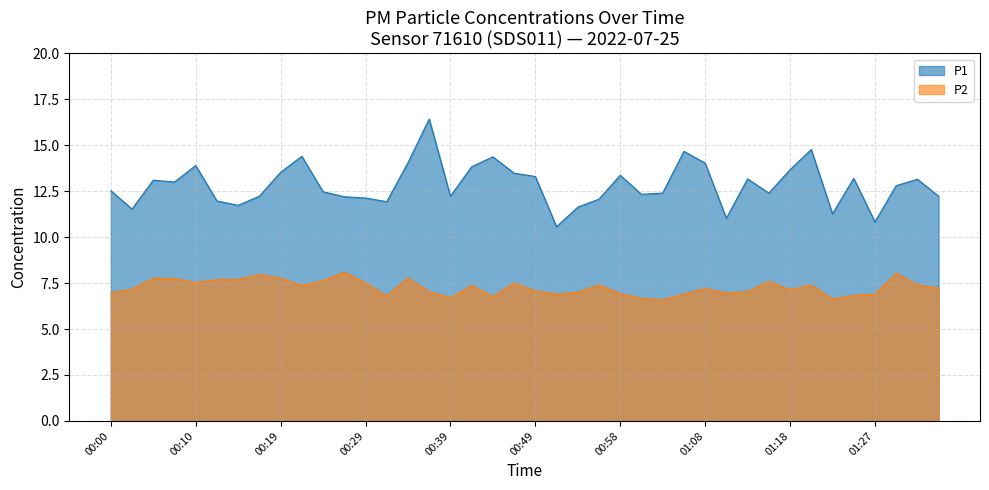

Reading right to left, what are all the values shown in this chart?

P1: 12.2	13.2	12.8	10.8	13.2	11.3	14.8	13.7	12.4	13.2	11.0	14.0	14.7	12.4	12.3	13.4	12.1	11.6	10.6	13.3	13.5	14.4	13.8	12.2	16.4	14.1	11.9	12.1	12.2	12.5	14.4	13.5	12.2	11.7	12.0	13.9	13.0	13.1	11.5	12.5
P2: 7.2	7.4	8.0	6.9	6.8	6.6	7.4	7.1	7.6	7.0	7.0	7.2	6.9	6.6	6.7	6.9	7.4	7.0	6.9	7.1	7.5	6.8	7.4	6.7	7.0	7.8	6.8	7.5	8.1	7.6	7.4	7.8	8.0	7.7	7.7	7.5	7.8	7.8	7.2	7.0